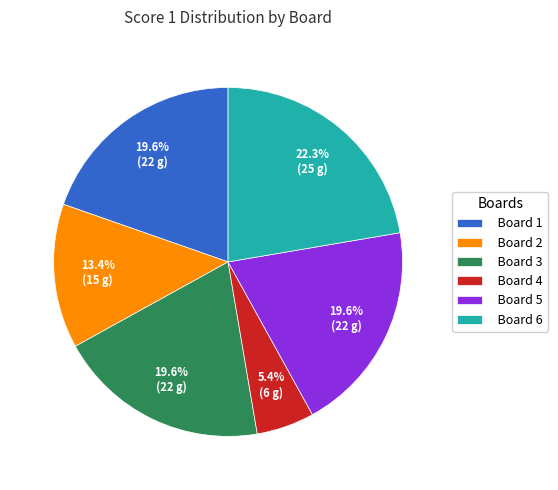

The Board 2 slice represents 3% of the pie. True or false?

False